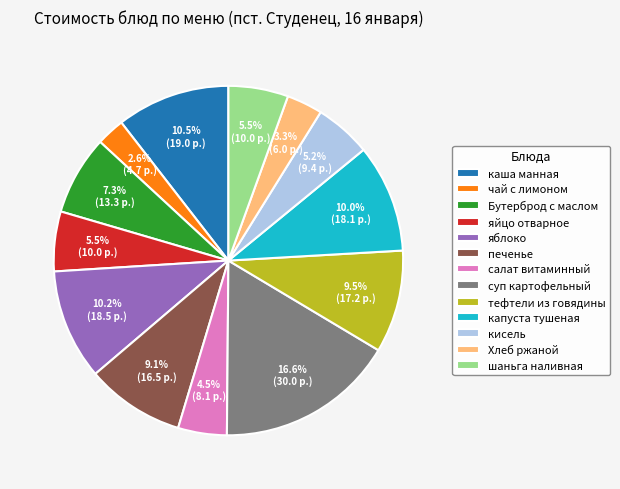

Count the number of slices in the pie.

13